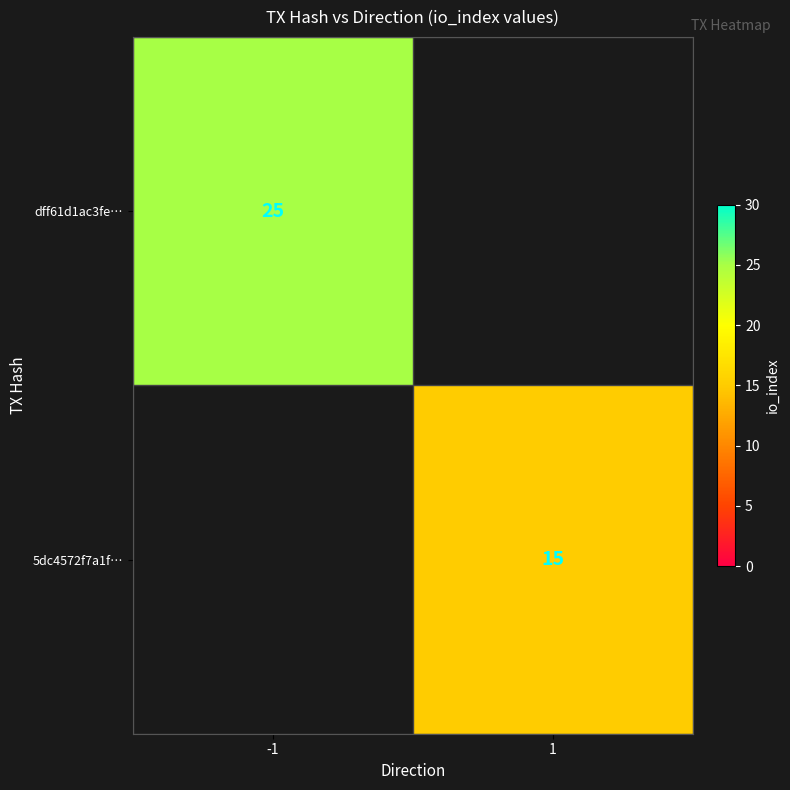

The 5dc4572f7a1f… series shows 22 at 1. True or false?

False